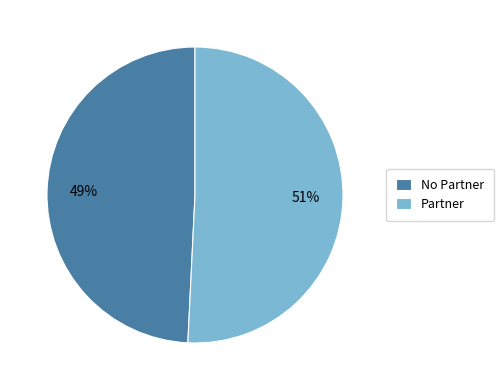

Between Partner and No Partner, which is larger?

Partner